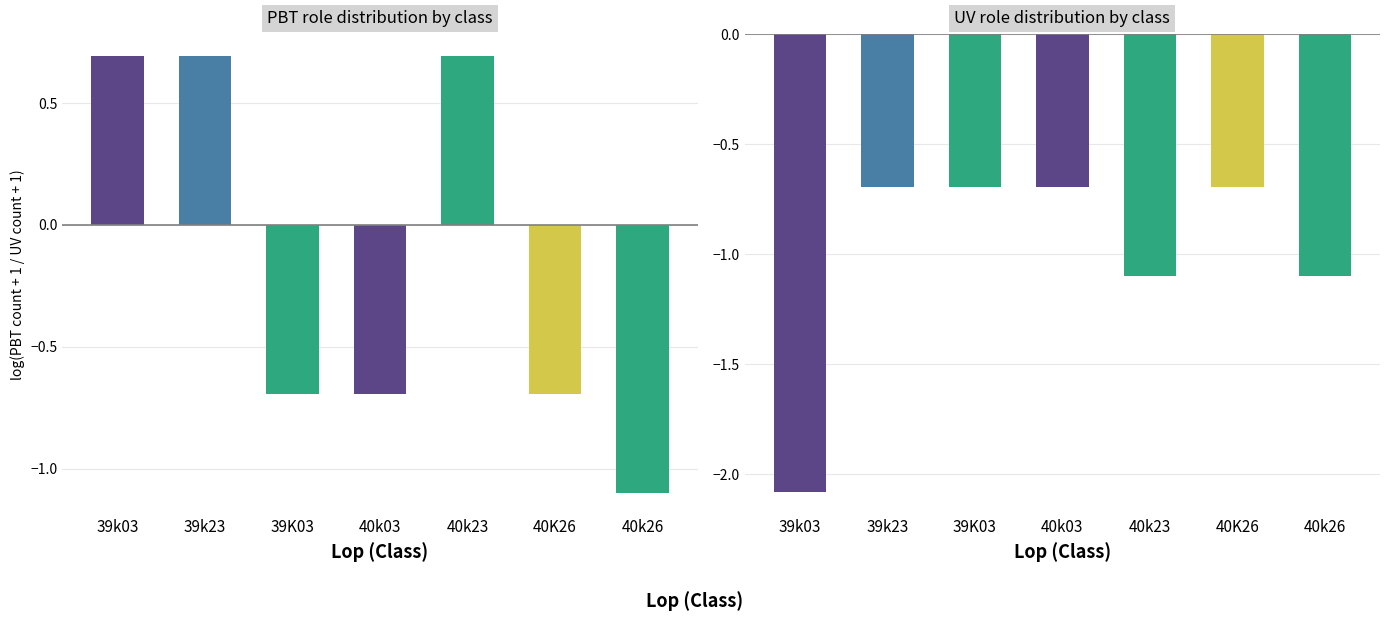

What is the sum of all values?

-7.0